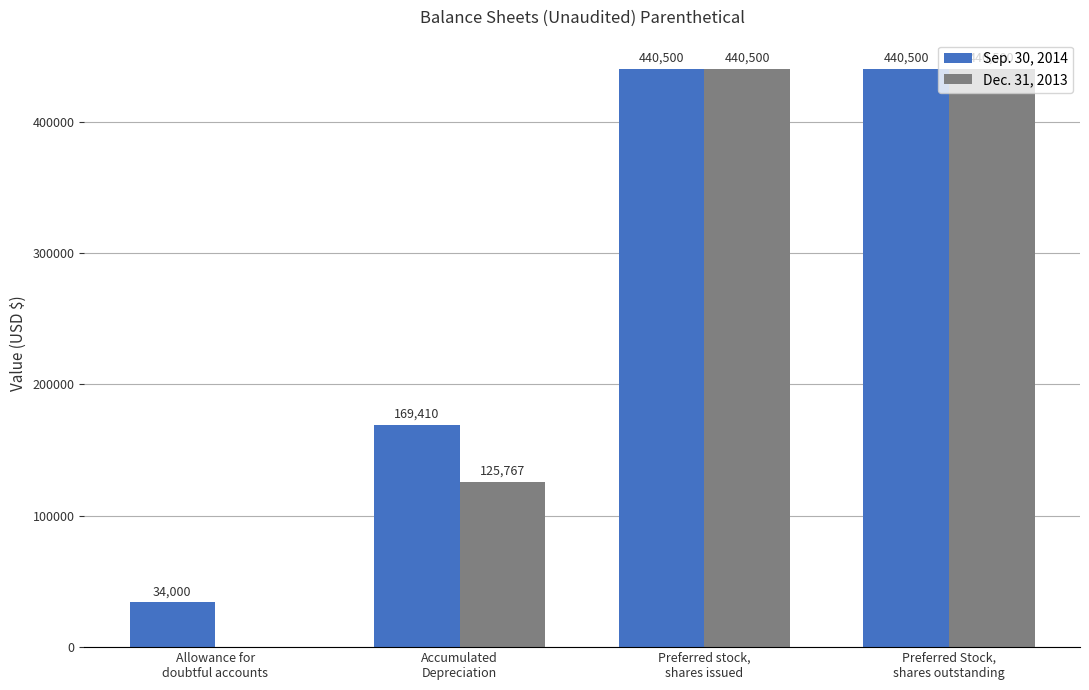

Which series has the largest range (max minus min)?

Dec. 31, 2013